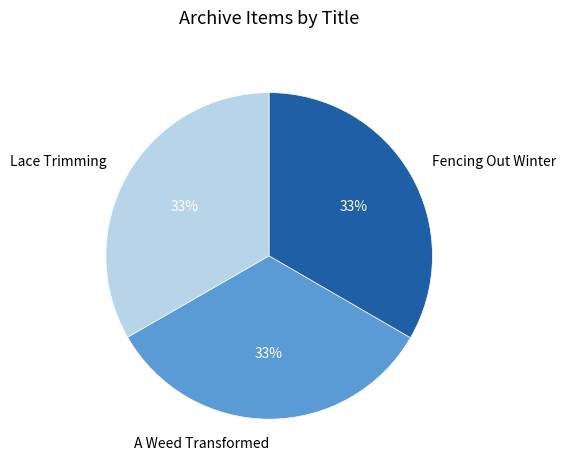

Combined, do Fencing Out Winter and A Weed Transformed account for over 50%?

Yes